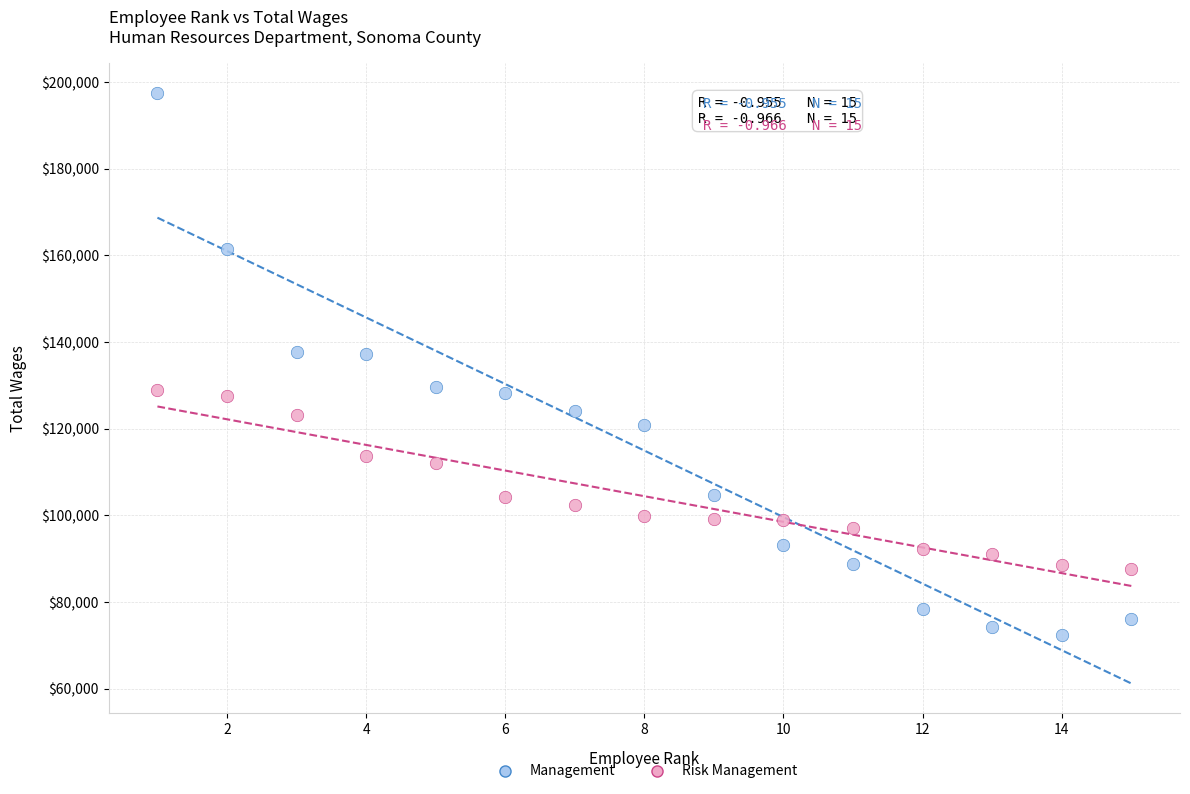

Which series has the widest spread of Y values?

Management